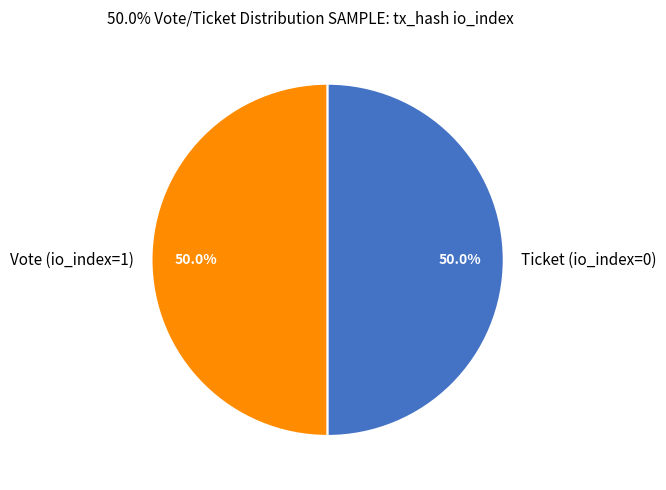

Approximately how many times larger is the value at Ticket (io_index=0) compared to Vote (io_index=1)?

1.0